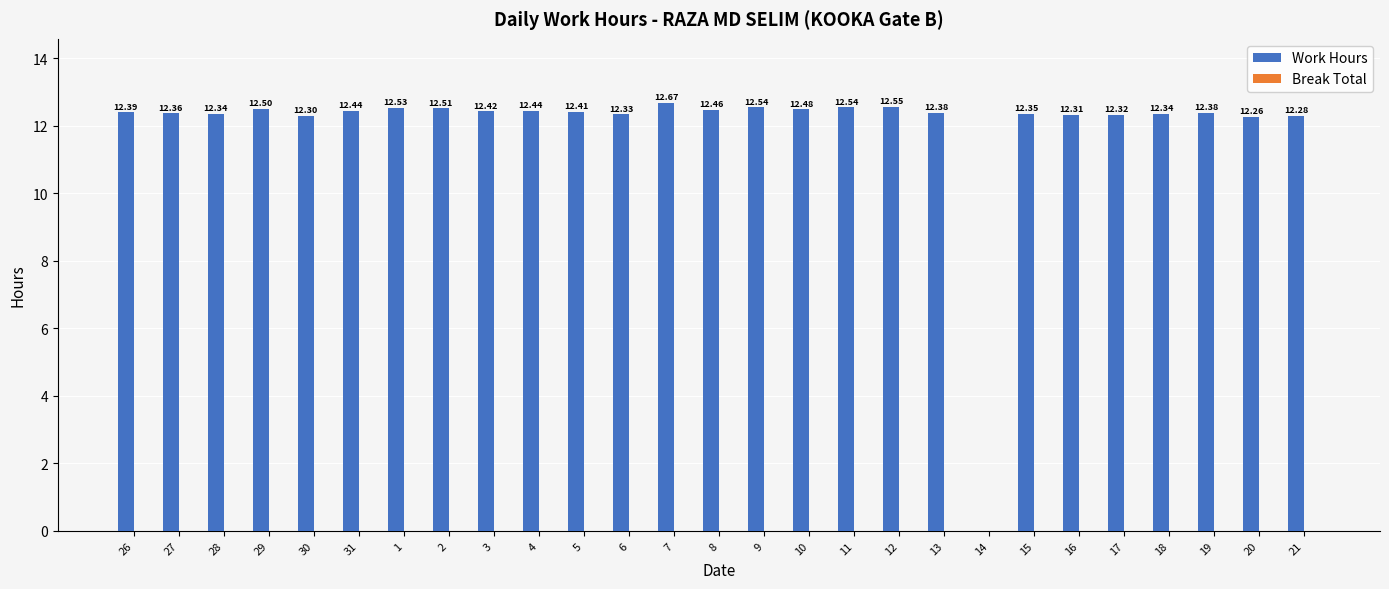

What is the change in value from 3 to 12?

+0.1